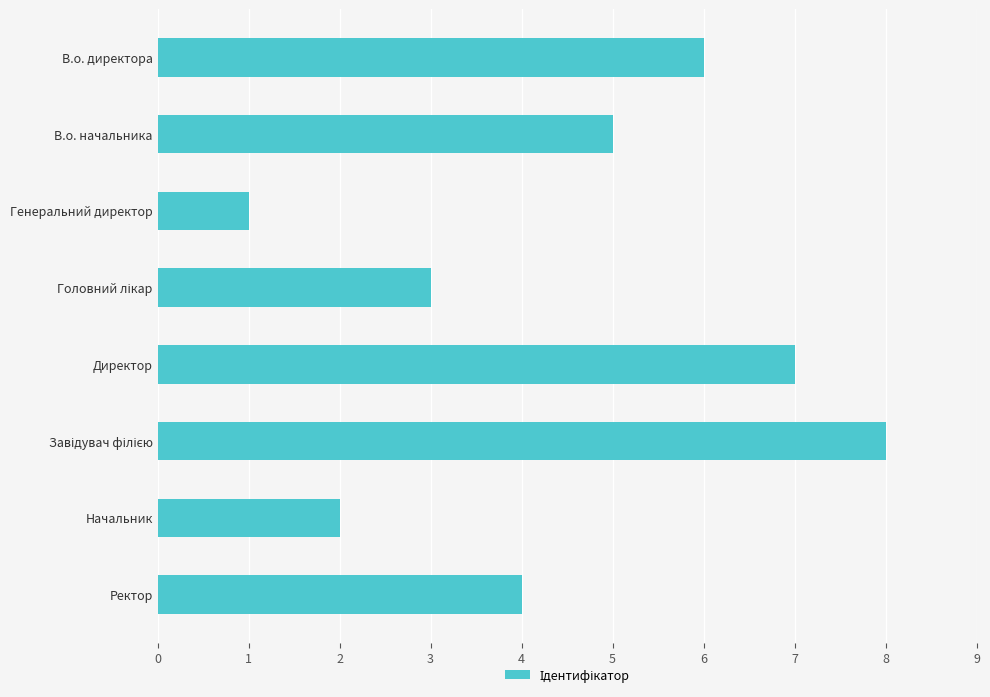

Which has a higher value, В.о. директора or В.о. начальника?

В.о. директора